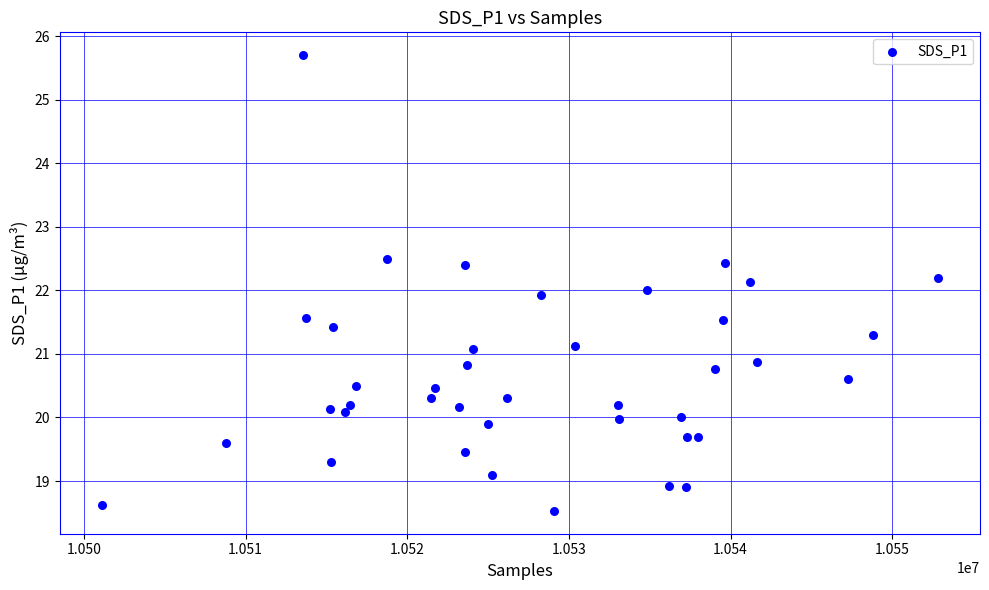

What is the range of X values (max minus min)?

51746.0